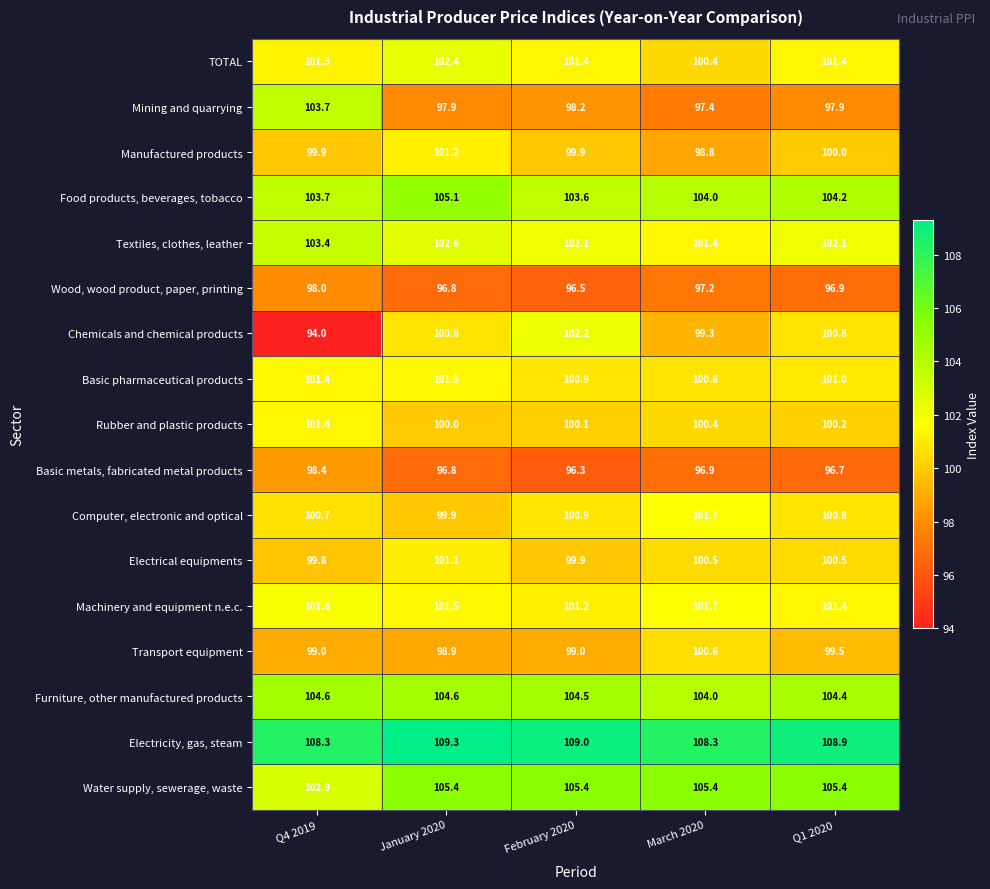

What is the average value of the Computer, electronic and optical series?

100.8